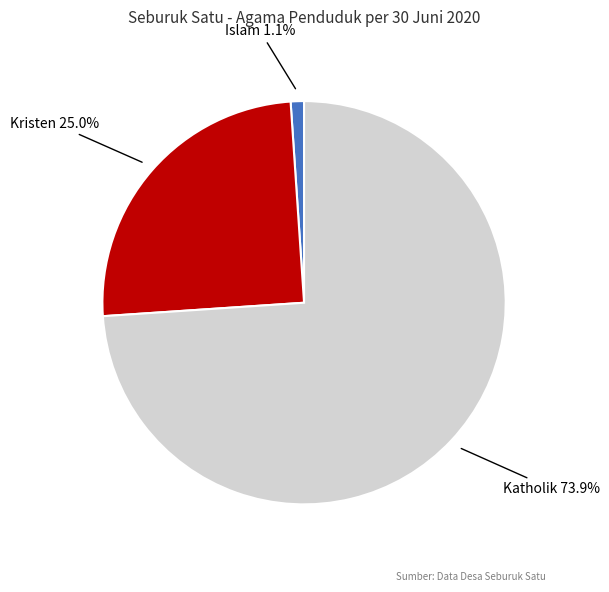

How many slices are in this pie chart?

3